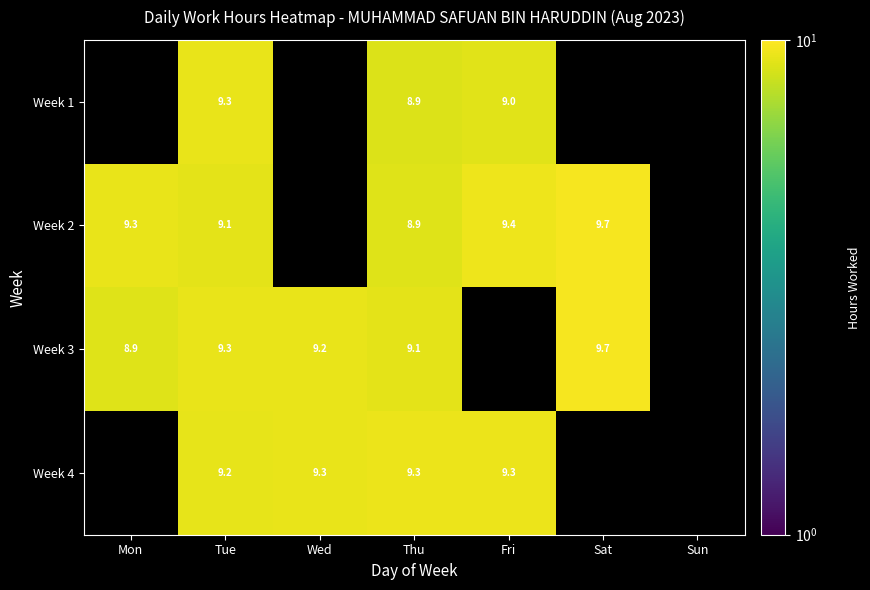

Which series has the largest range (max minus min)?

Week 3